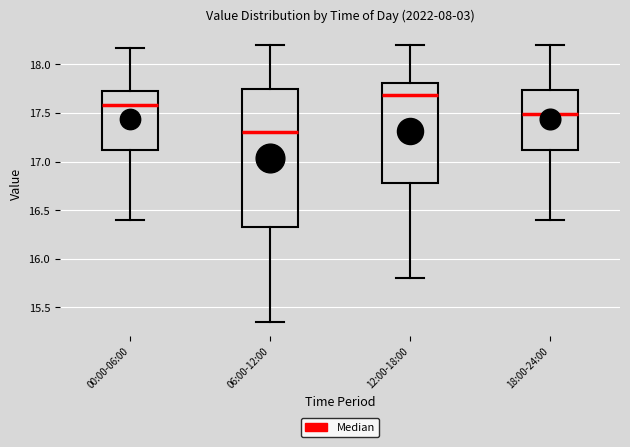

Which box's median line is the lowest?

06:00-12:00